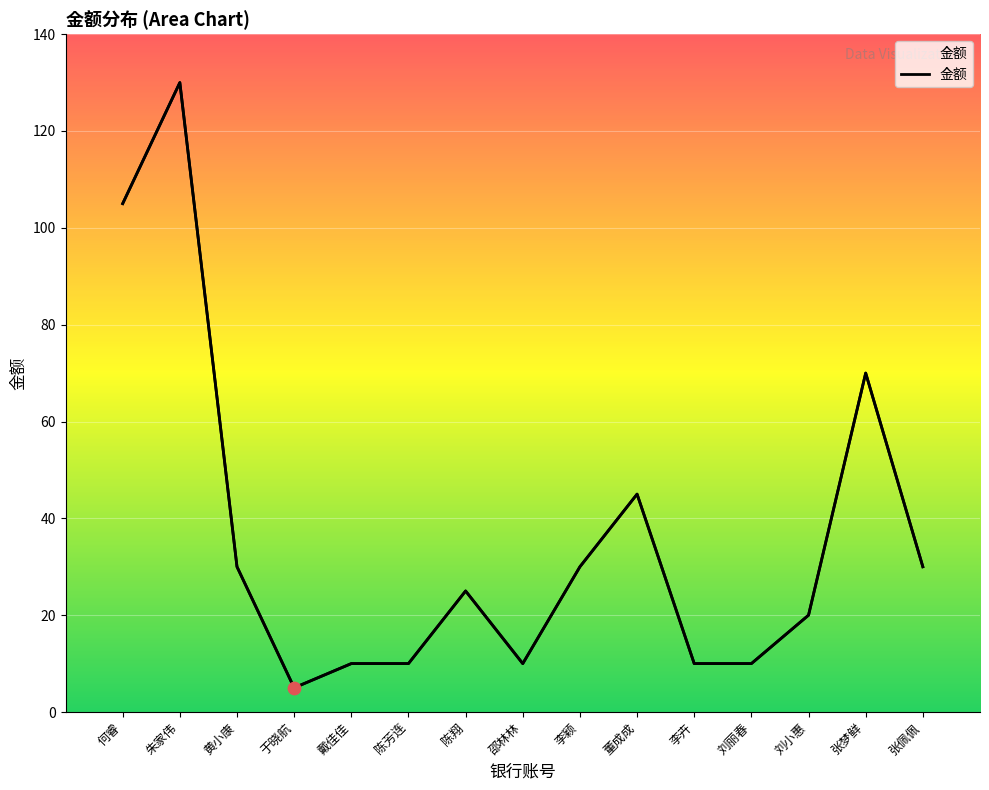

What is the change in value from 何睿 to 陈翔?

-80